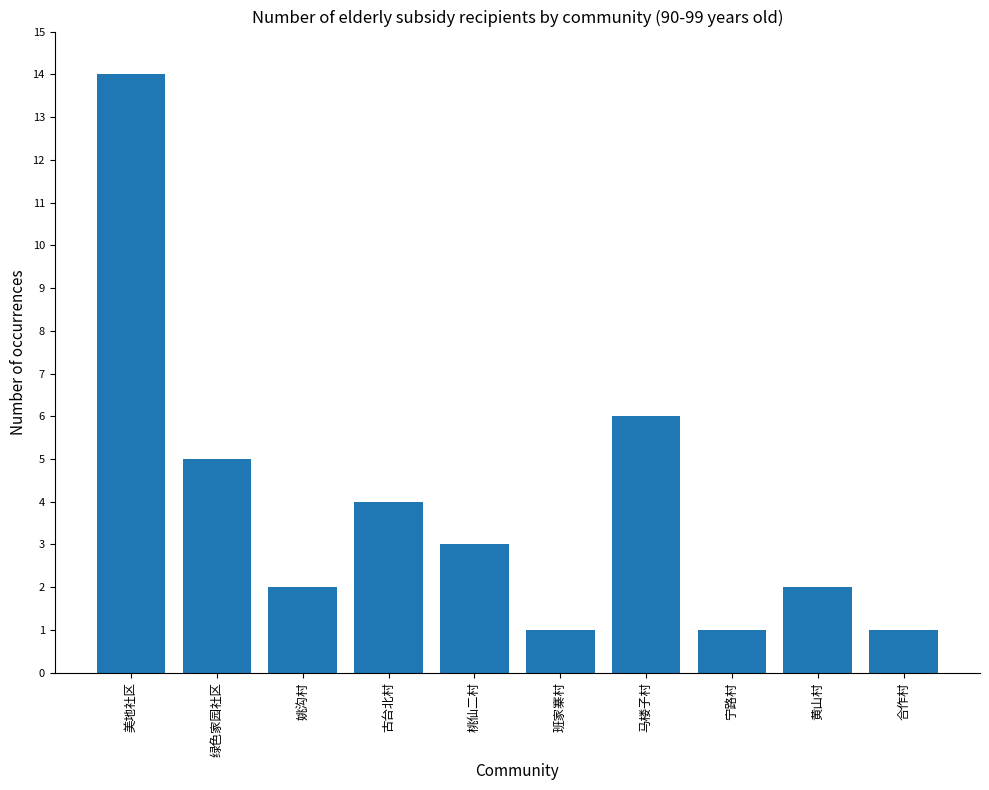

What is the maximum value shown in the chart?

14